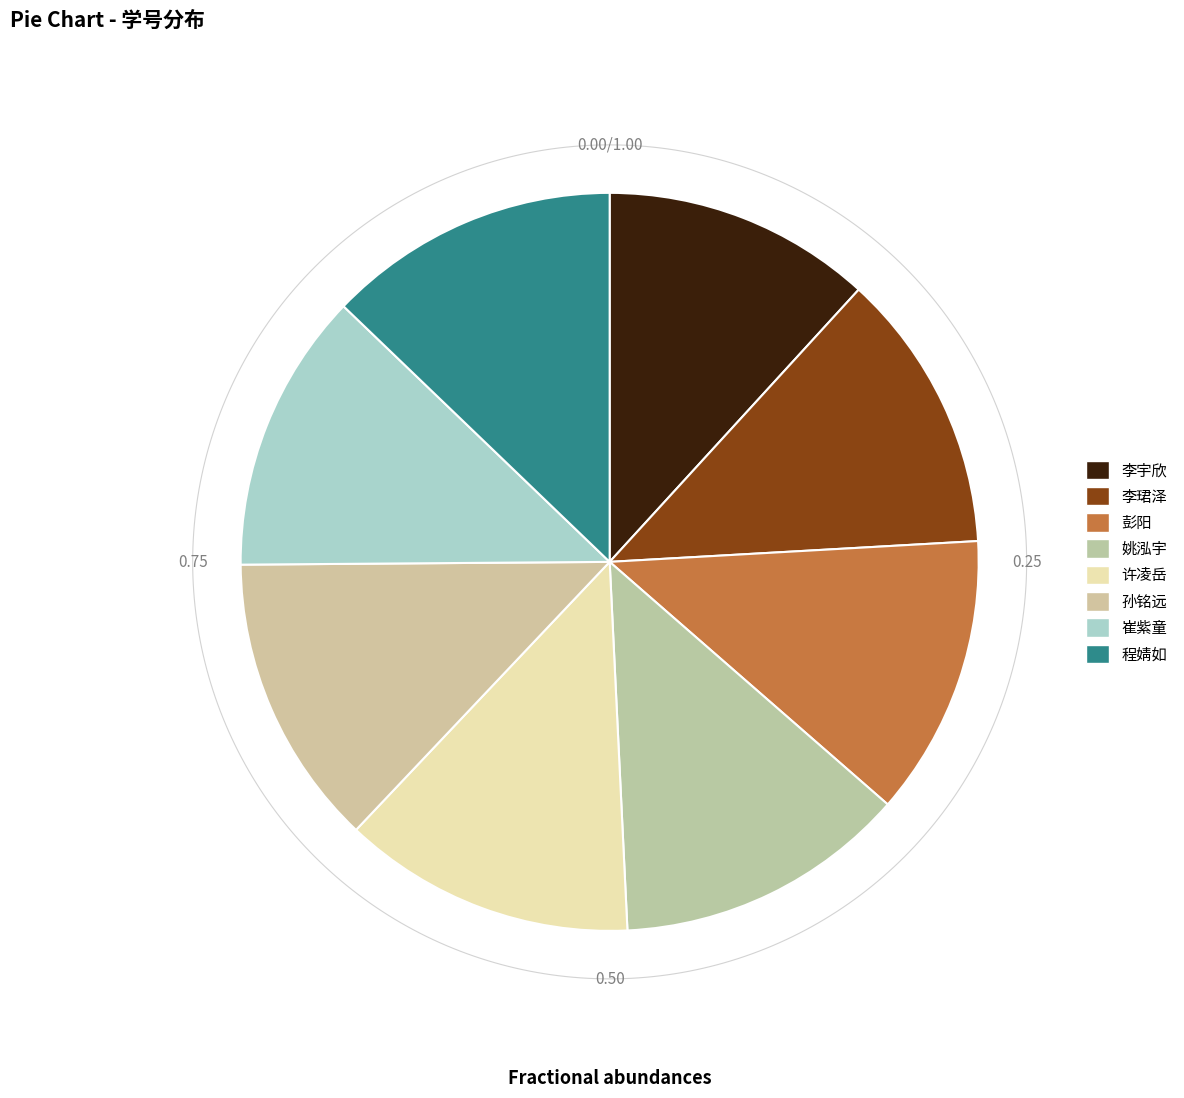

Is it true that 崔紫童 is 21% of the pie?

False